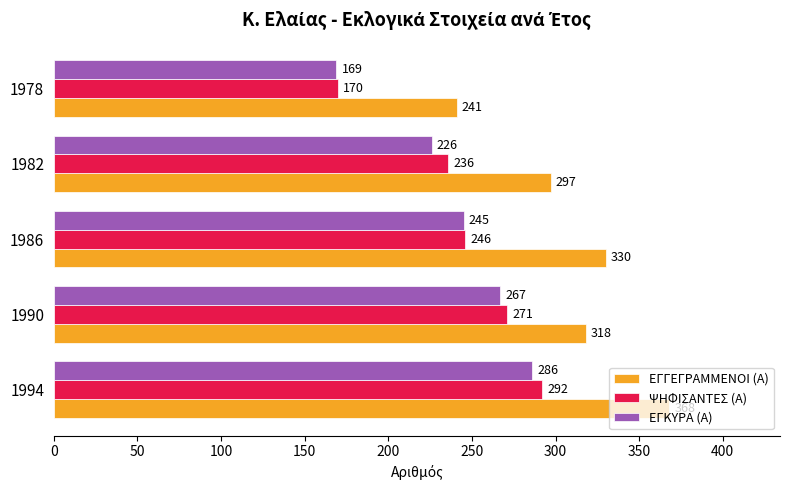

At which category is the sum across all series the highest?

1994